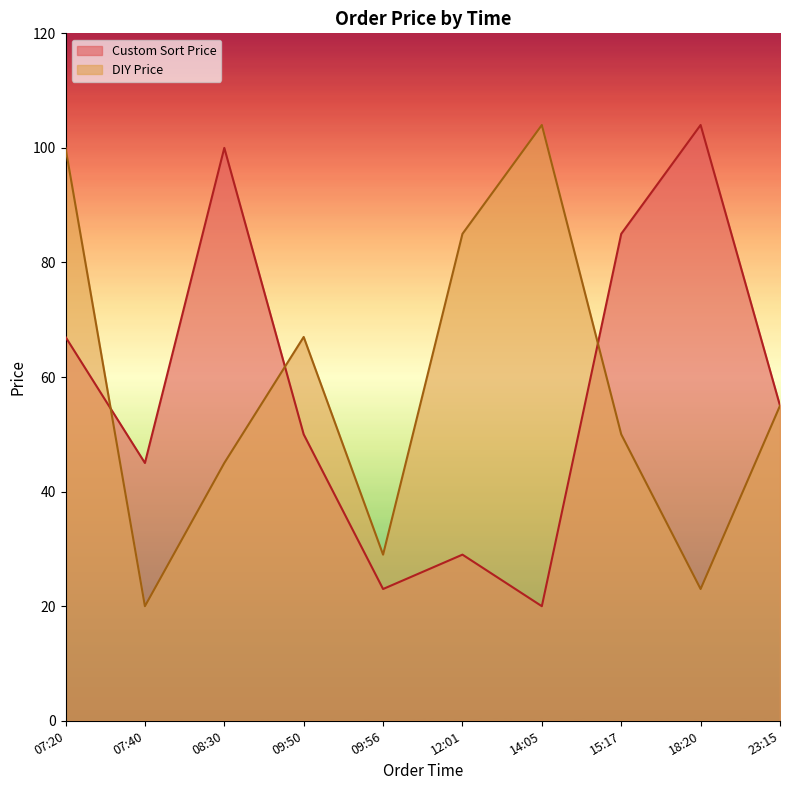

Where is Custom Sort Price nearest to the value 62?

07:20